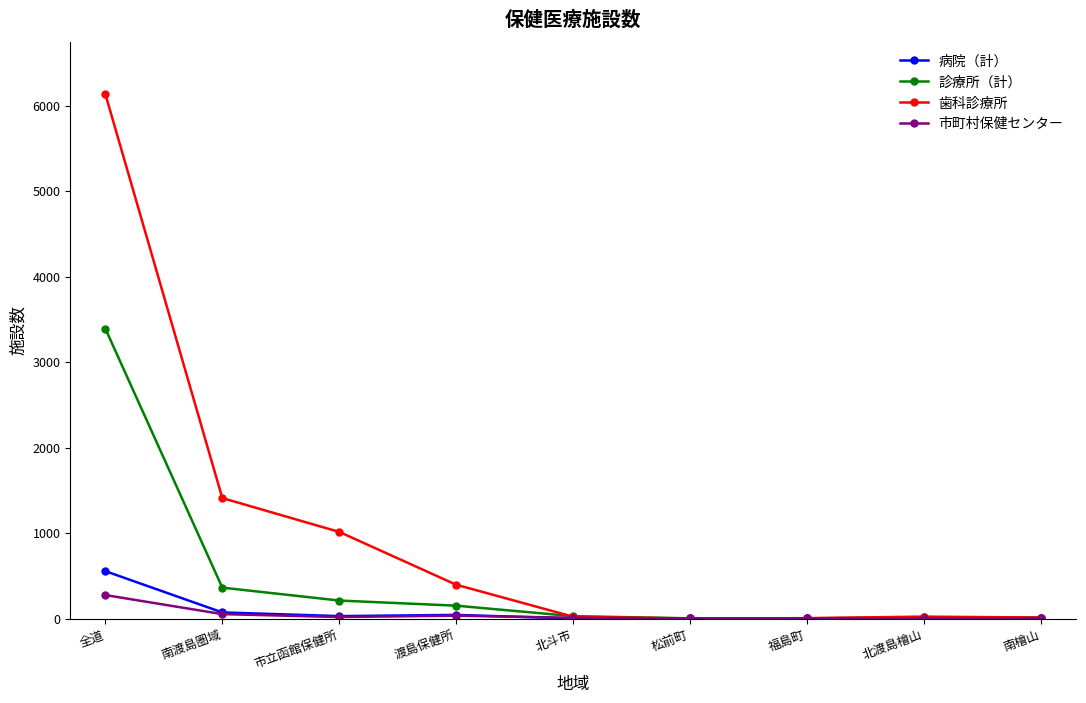

At which category is the sum across all series the highest?

全道